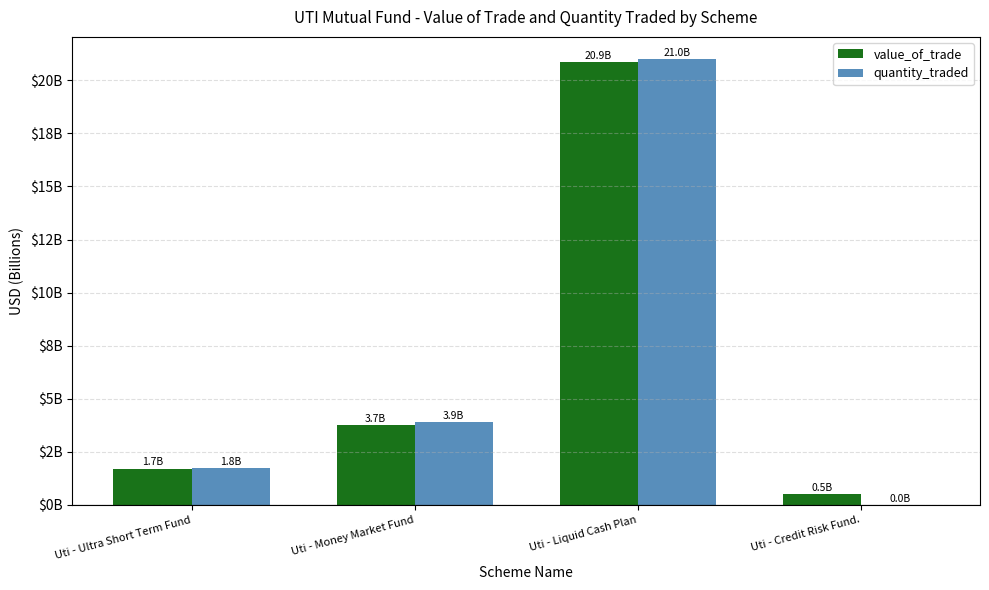

What are all the series names shown in the legend?

value_of_trade, quantity_traded